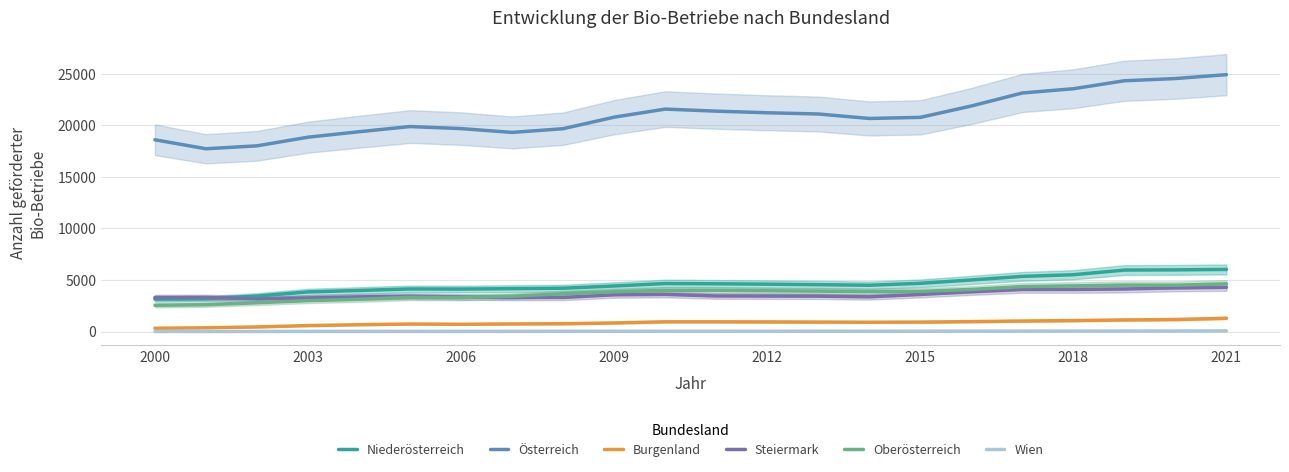

True or false: Niederösterreich and Oberösterreich intersect in this chart.

False